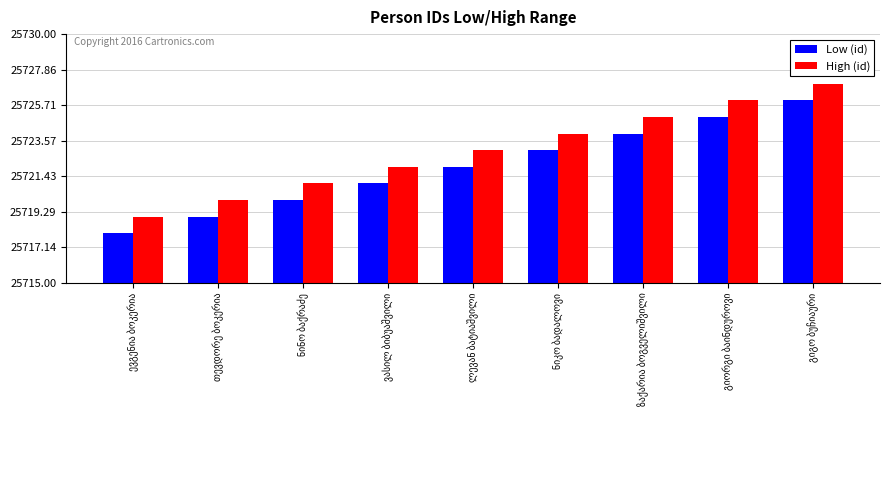

List the series in order of their peak value, lowest first.

Low (id), High (id)